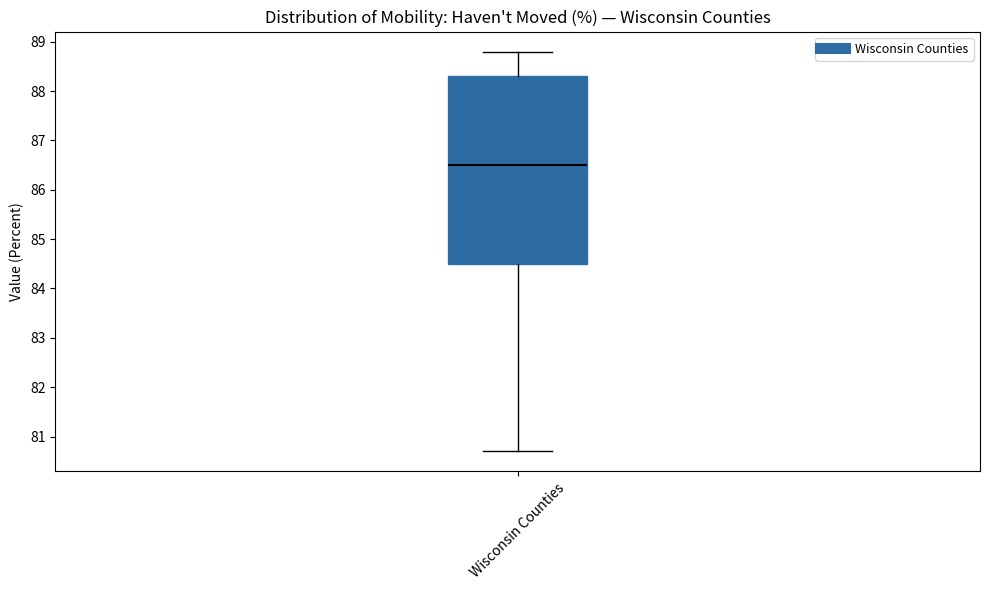

Where does the upper whisker of the box for Wisconsin Counties end on the y-axis? The values are not printed on the chart, so give them approximately, as read against the axis.

88.8